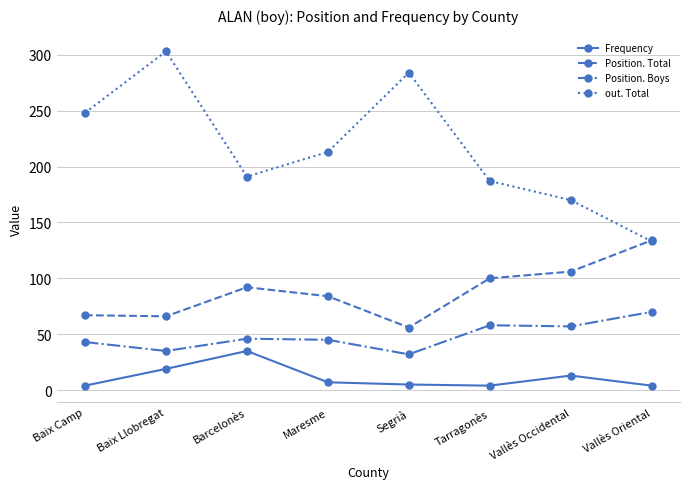

At which label is Frequency closest to 19?

Baix Llobregat